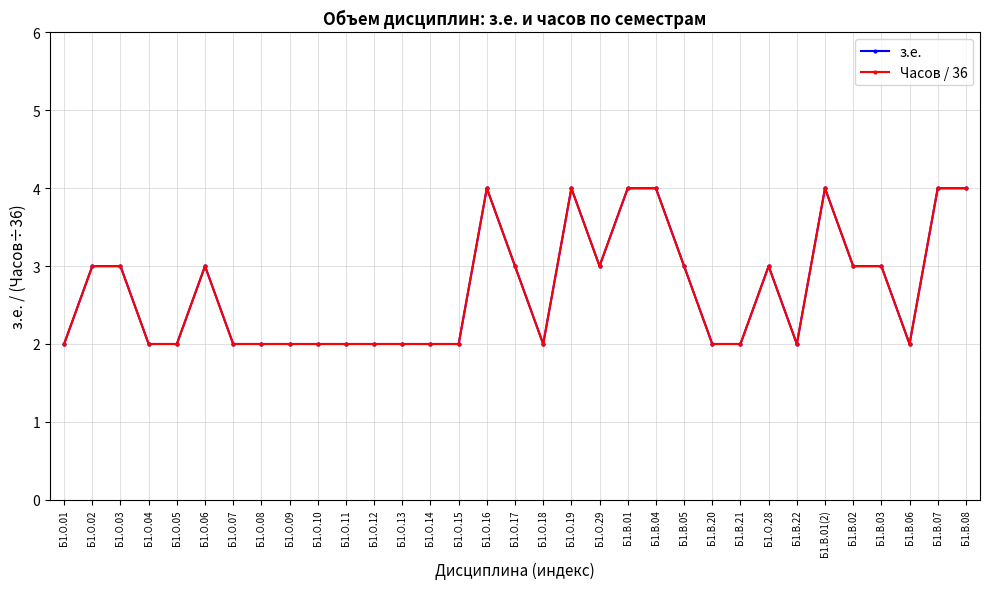

What is the label of the 14th point from the left?

Б1.О.14